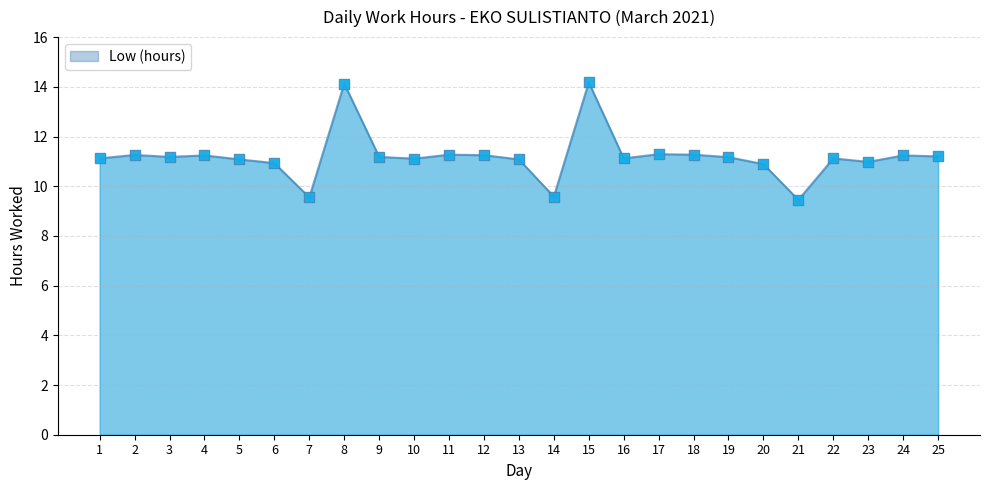

Approximately how many times larger is the value at 17 compared to 7?

1.2